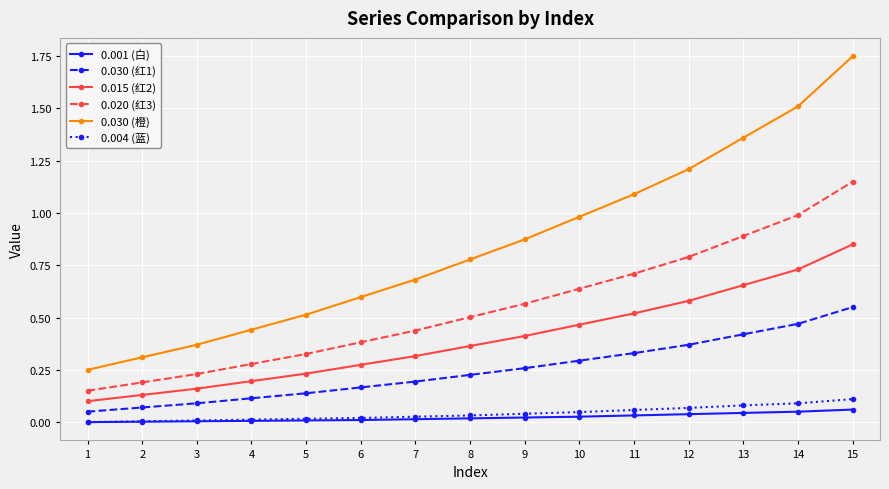

True or false: 0.020 (红3) and 0.015 (红2) intersect in this chart.

False